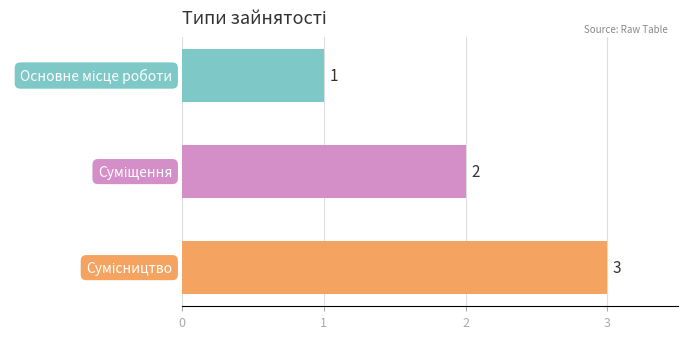

What is the value of the 1st bar from the top?

1